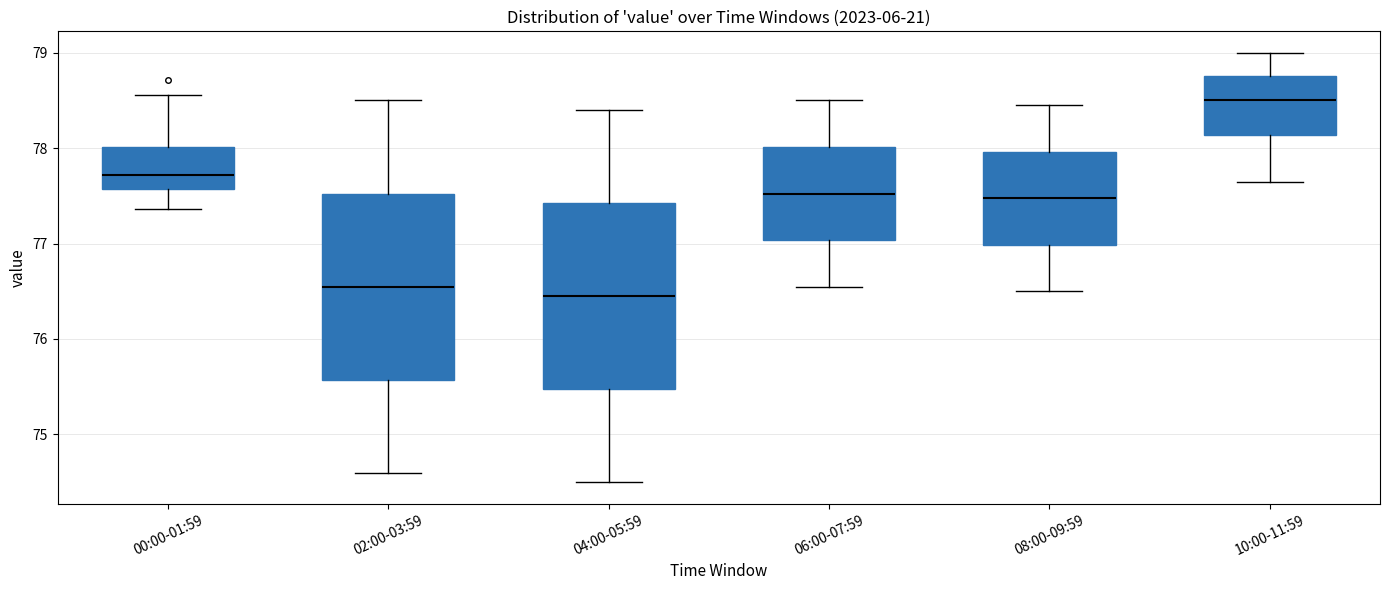

Where is the upper edge of the box for 04:00-05:59 on the y-axis? The values are not printed on the chart, so give them approximately, as read against the axis.

77.4